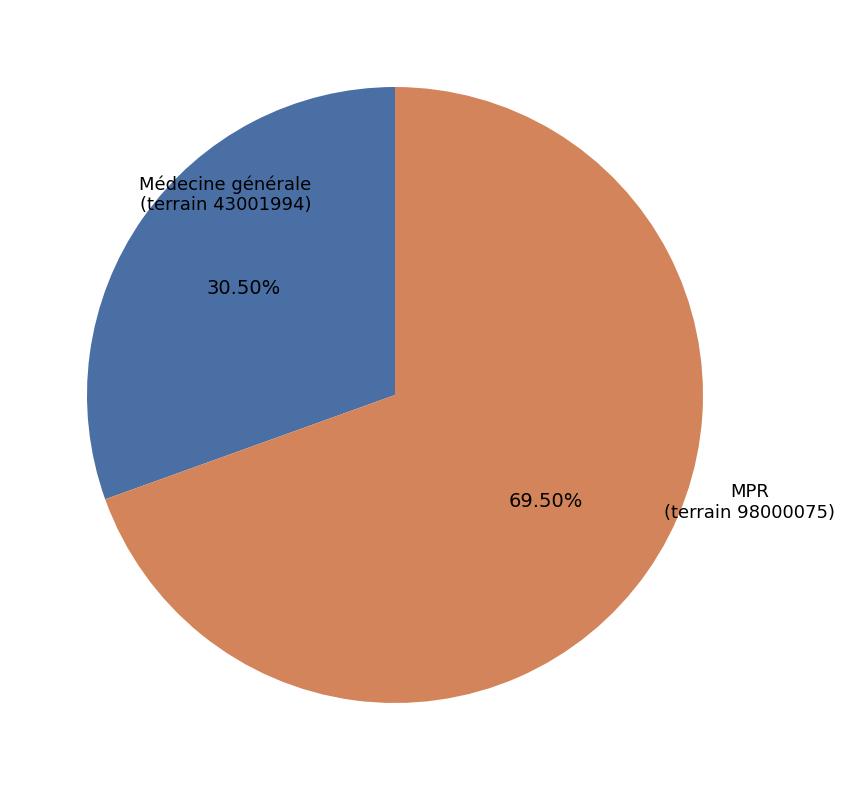

Is there a majority slice in this chart?

Yes